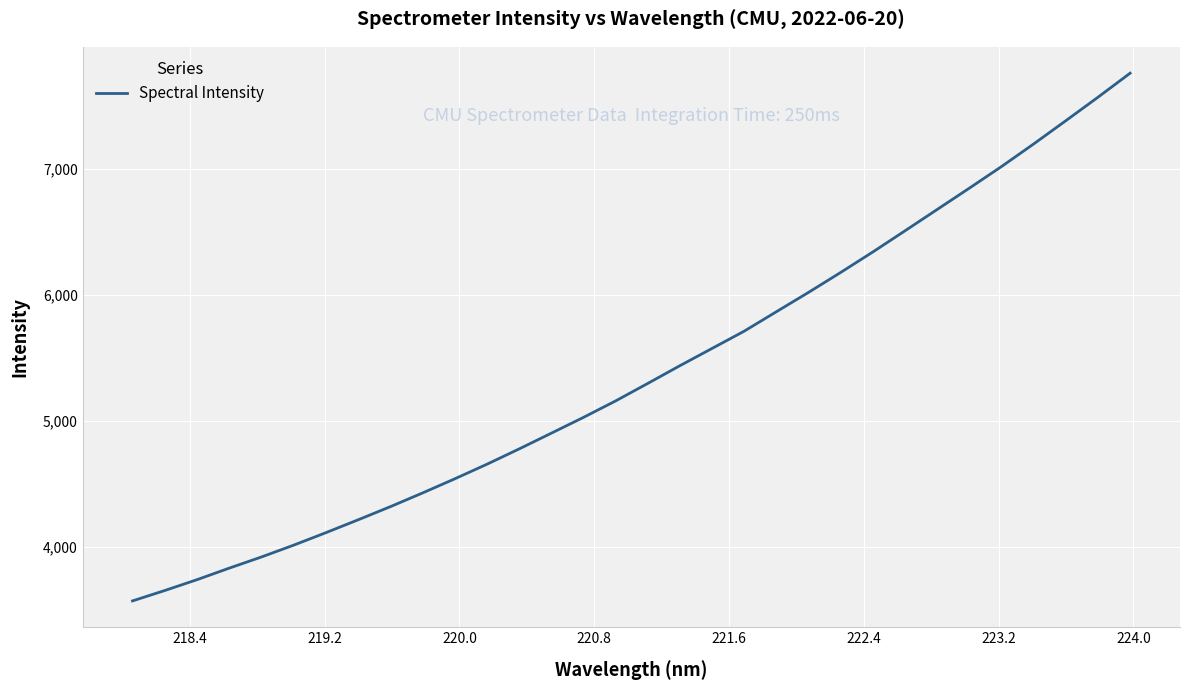

What is the difference between the maximum and minimum values?

4189.0